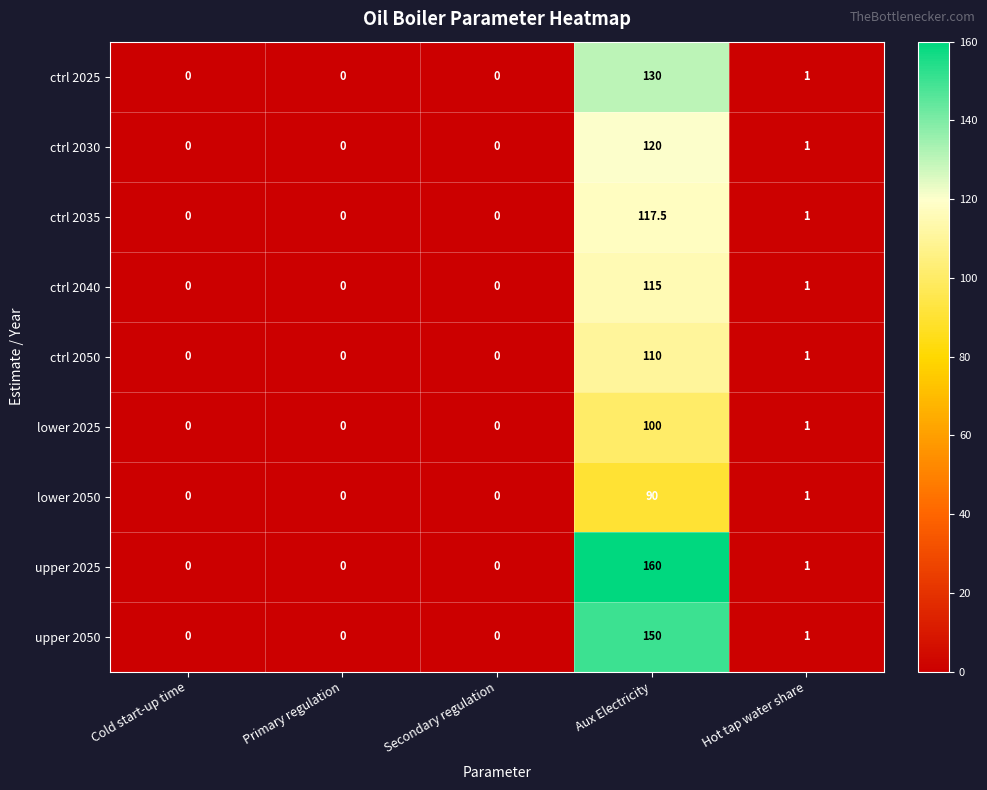

Where is ctrl 2030 nearest to the value 60?

Hot tap water share